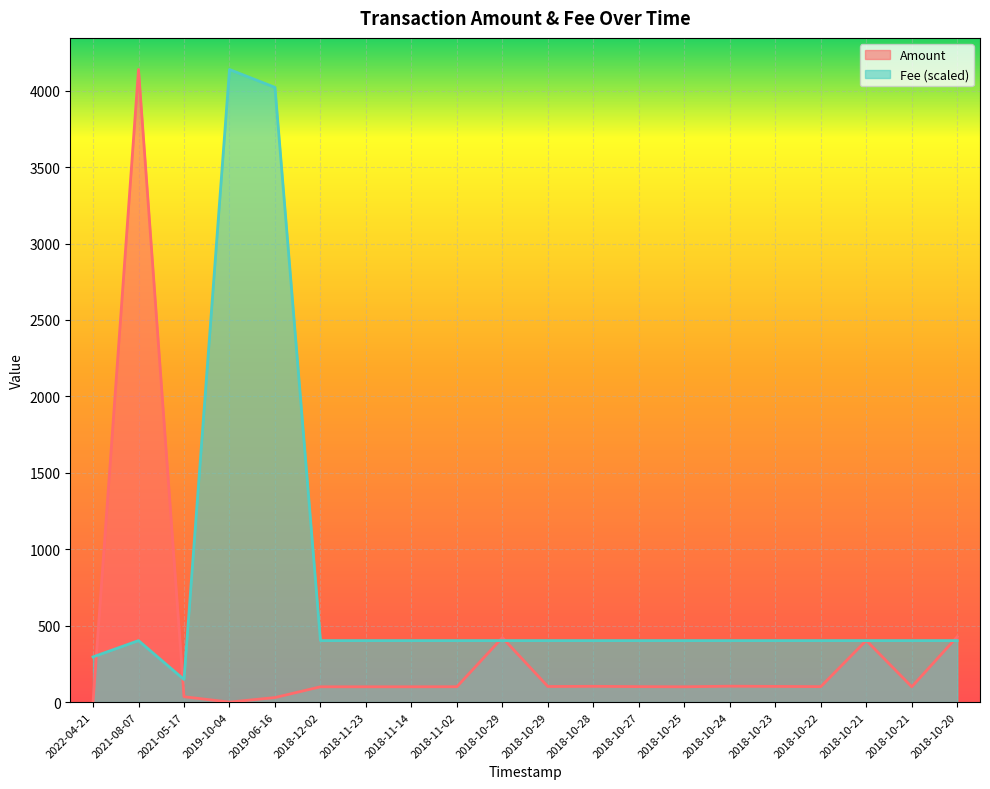

What is the difference between the maximum and minimum values in the Amount series?

4138.8